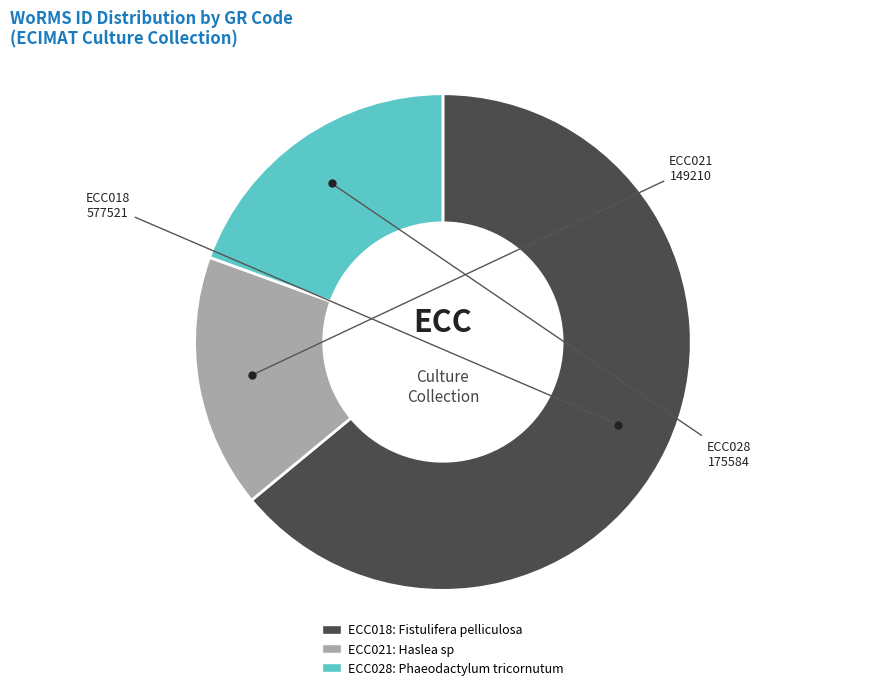

Between ECC018 and ECC028, which is larger?

ECC018